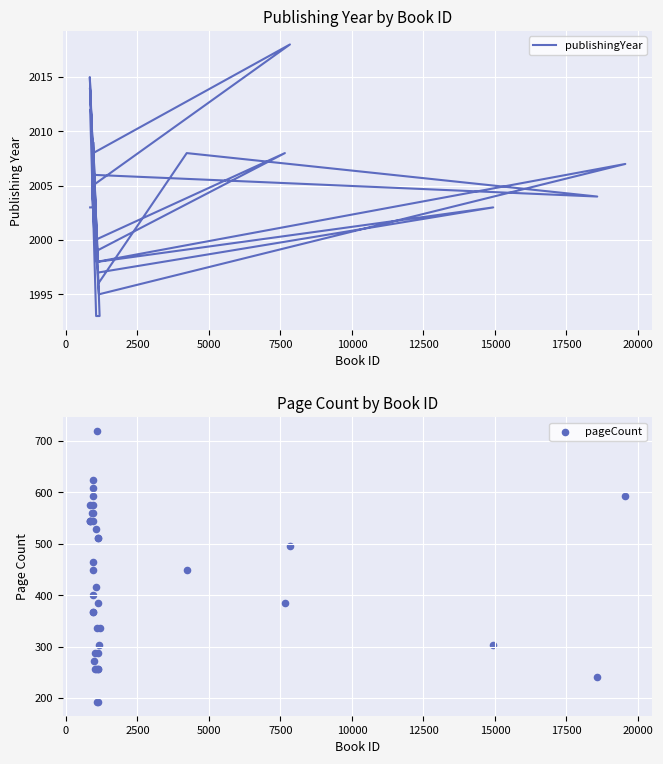

Which series reaches the maximum Y coordinate?

publishingYear